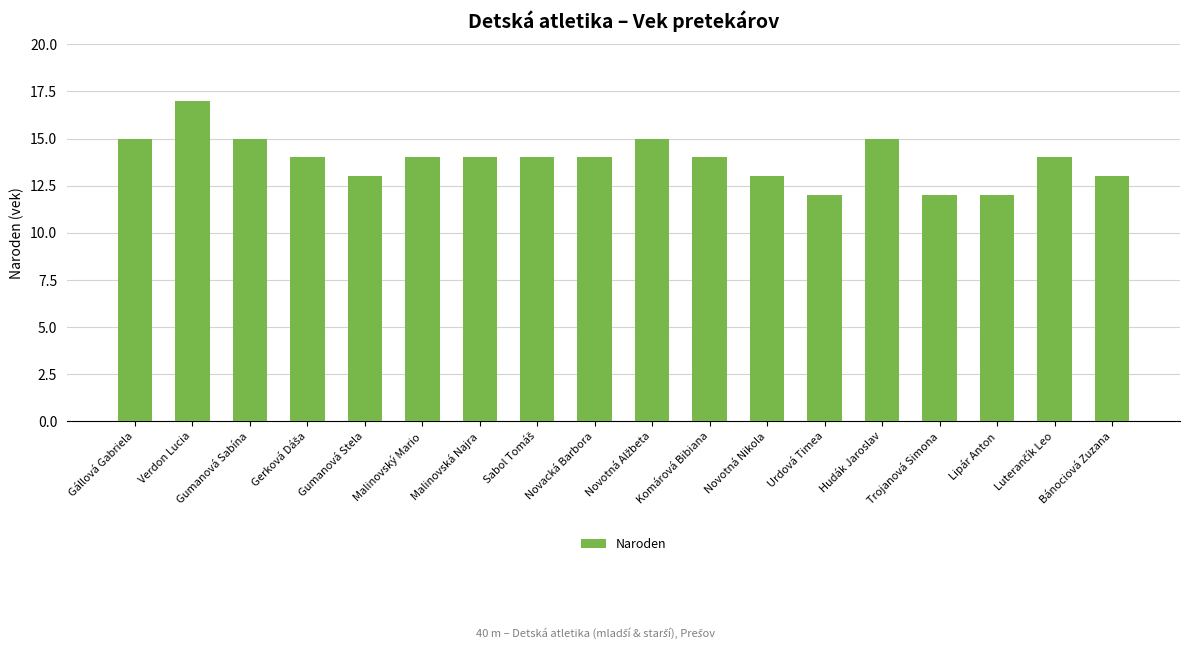

What is the ratio of the value at Komárová Bibiana to the value at Urdová Timea?

1.2